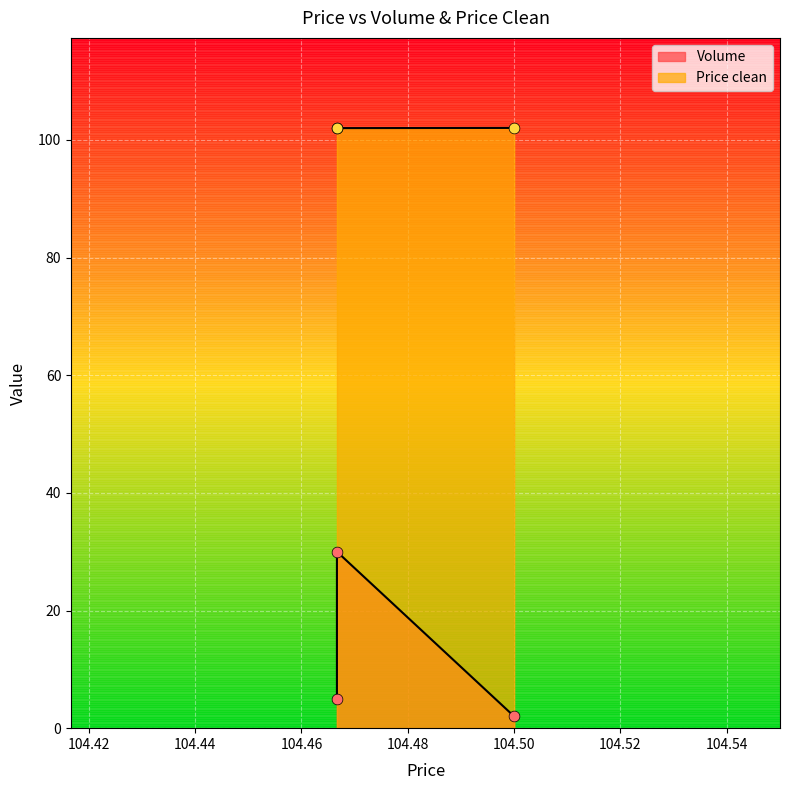

Between 104.466667 and 104.5, which is larger?

104.466667